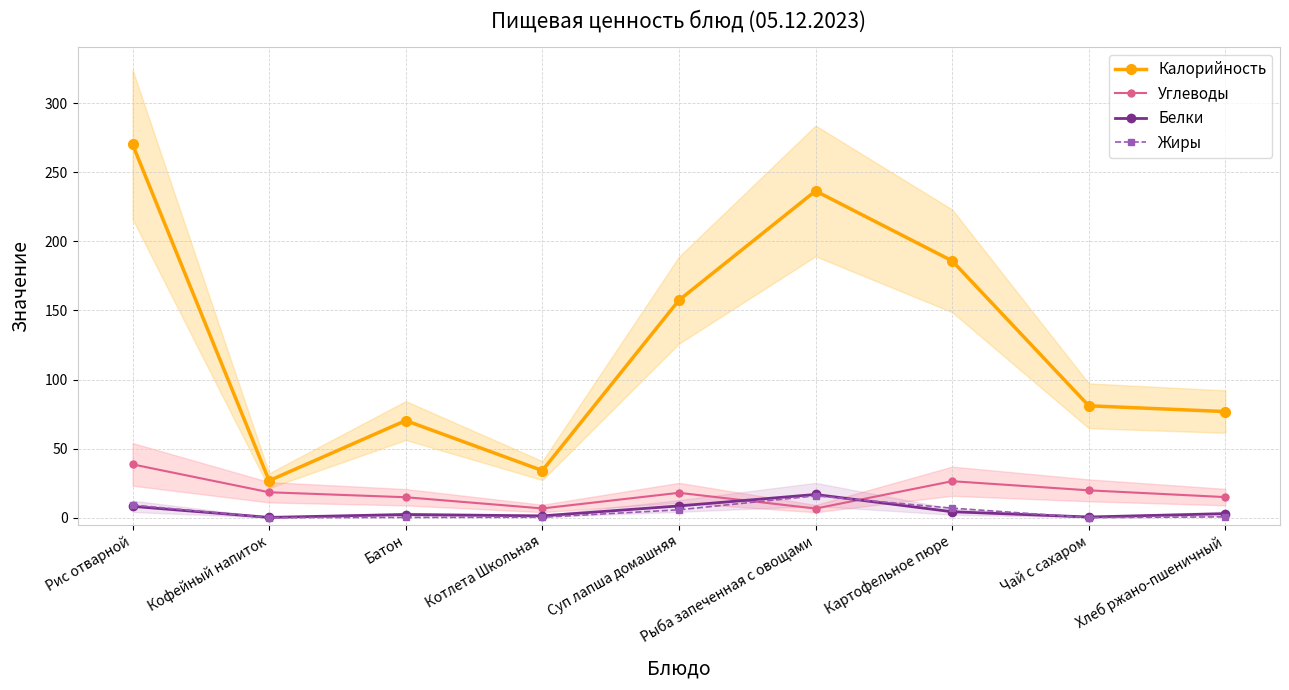

What value does the Белки series have at Котлета Школьная?

1.3